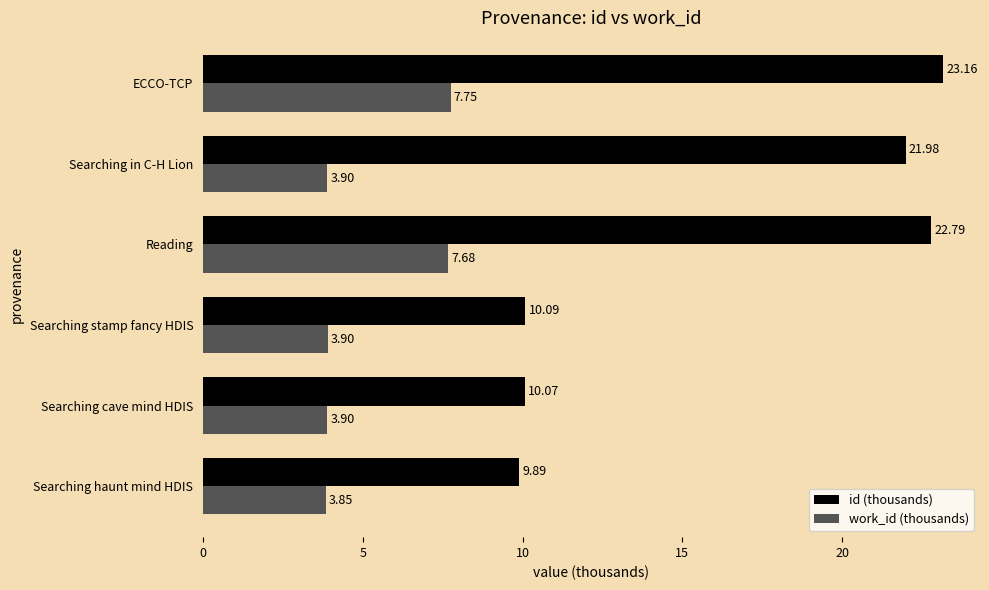

Count the work_id (thousands) values in the range 3 to 7.

4